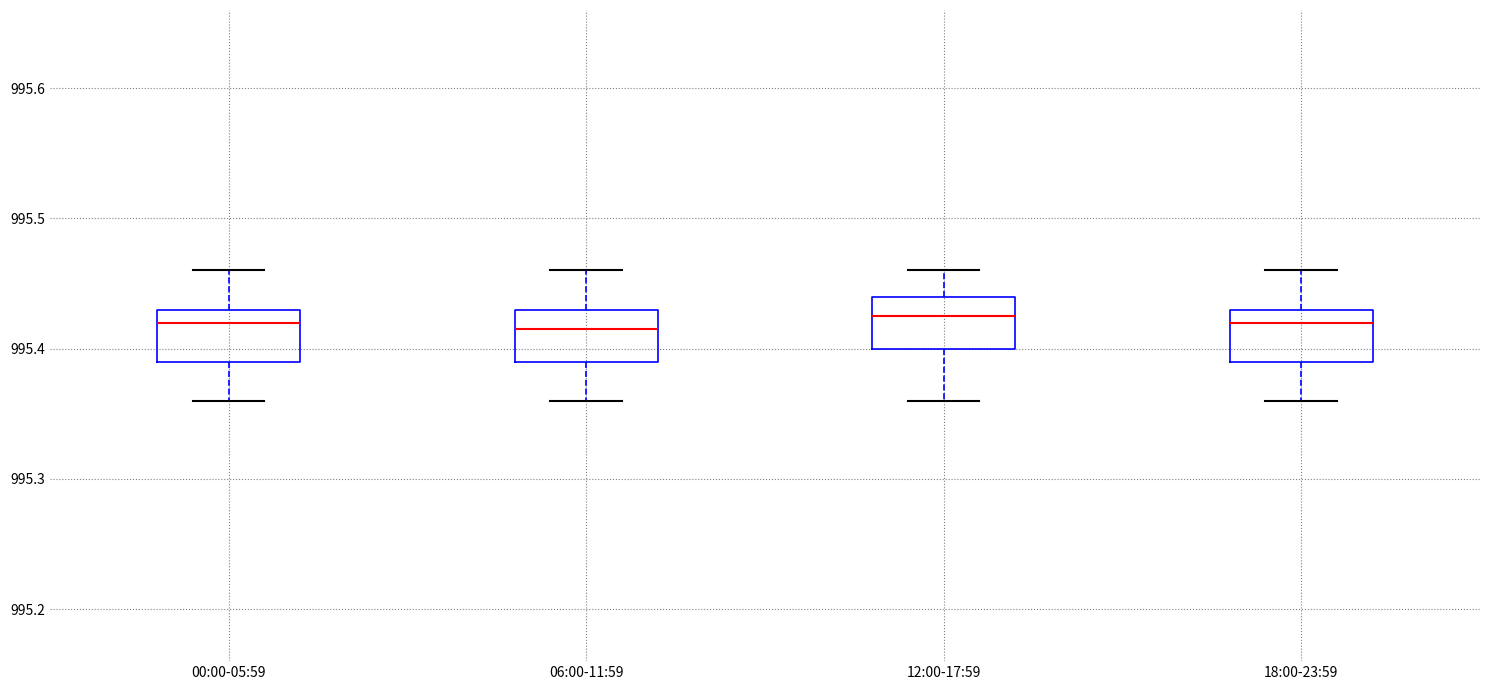

Where is the upper edge of the box for 18:00-23:59 on the y-axis? The values are not printed on the chart, so give them approximately, as read against the axis.

995.43